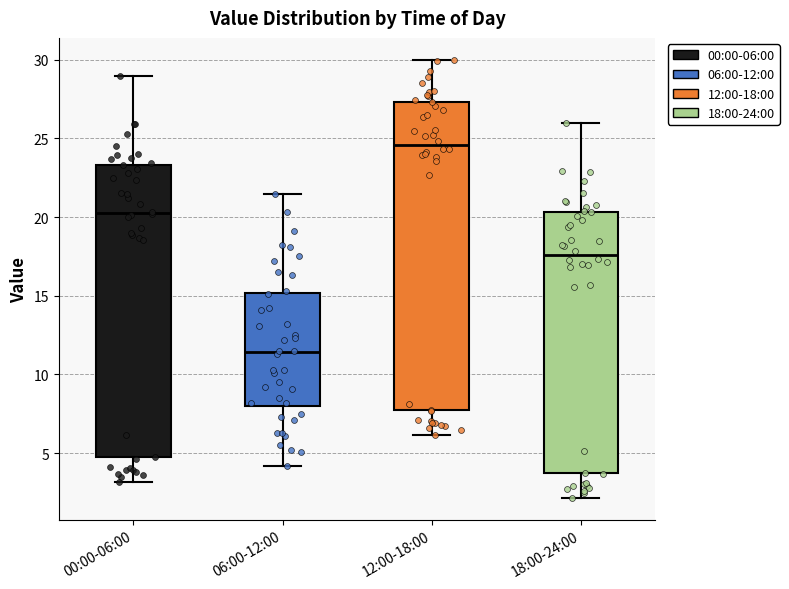

Reading left to right, transcribe this box plot: for each box, give where its median line is, the range the box spans, and where its two whiskers end, as read against the y-axis. The values are not printed on the chart, so give them approximately, as read against the axis.

00:00-06:00: median 20.0, box 4.5 to 23.5, whiskers 3.0 to 29.0
06:00-12:00: median 11.5, box 8.0 to 15.0, whiskers 4.0 to 21.5
12:00-18:00: median 24.5, box 7.5 to 27.5, whiskers 6.0 to 30.0
18:00-24:00: median 17.5, box 3.5 to 20.5, whiskers 2.0 to 26.0